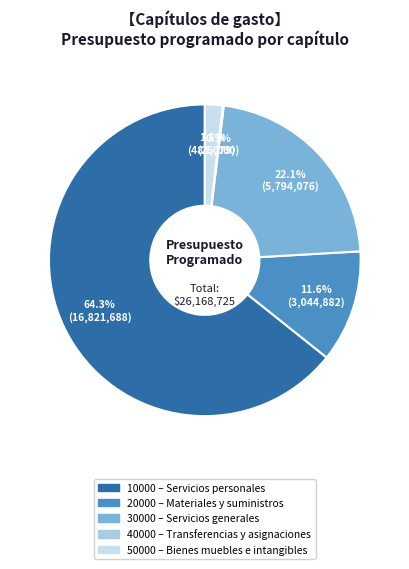

Is there a majority slice in this chart?

Yes